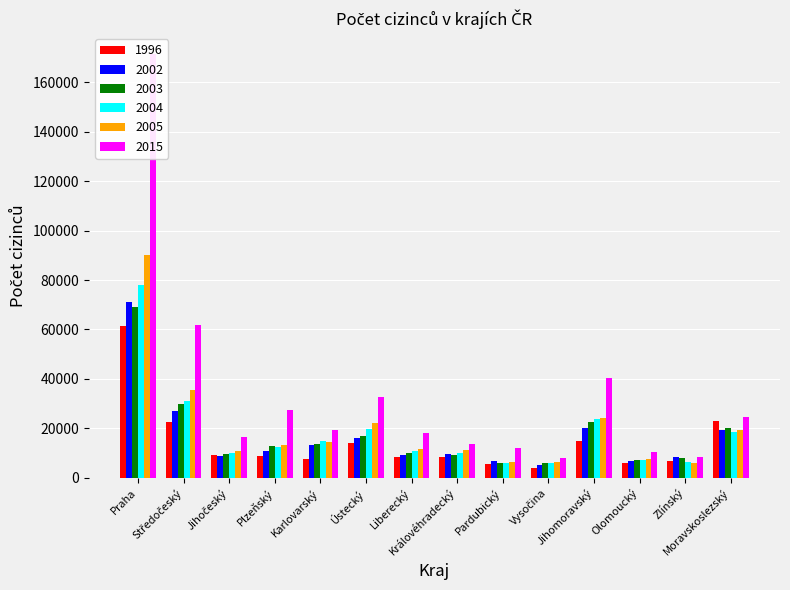

The value of 2015 at Plzeňský is 27304. True or false?

True